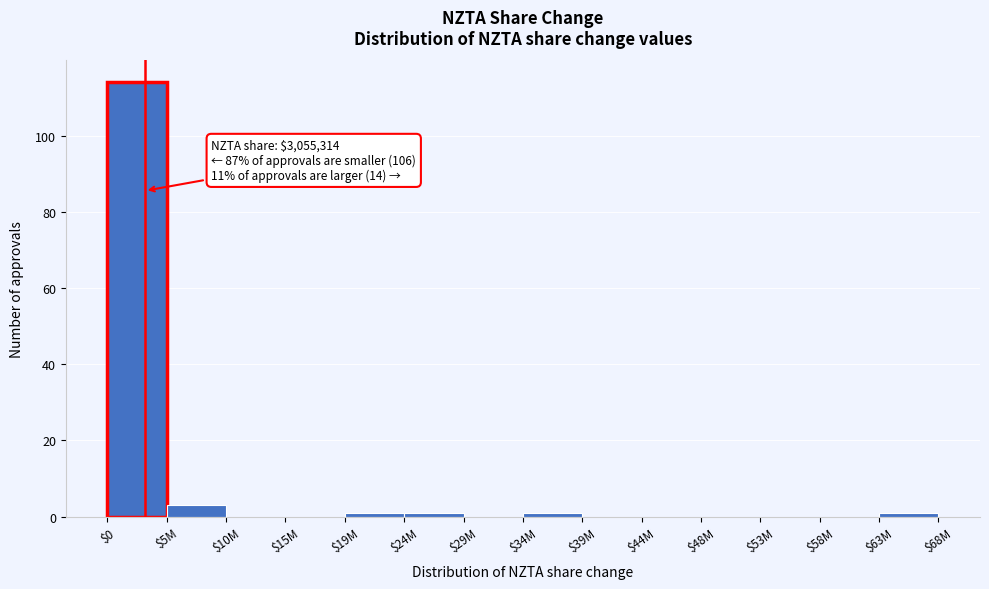

The value at $53M is 0. True or false?

True